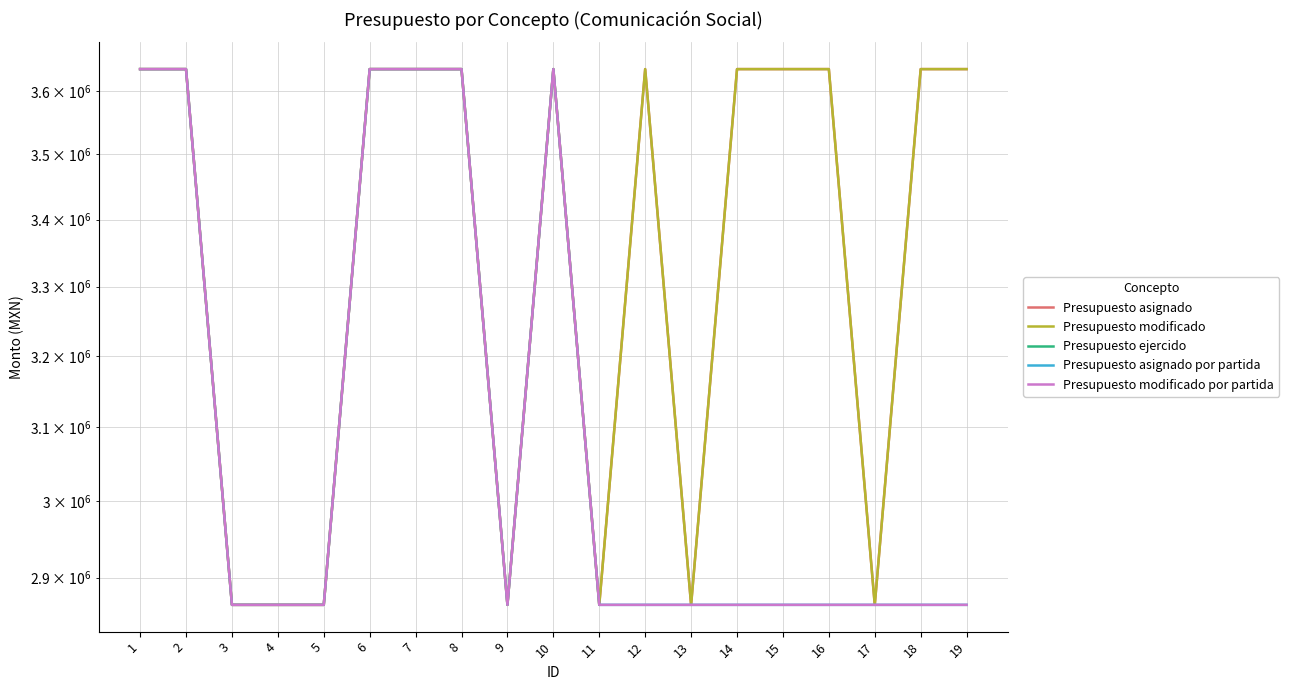

What is the lowest value of the Presupuesto asignado series?

2865000